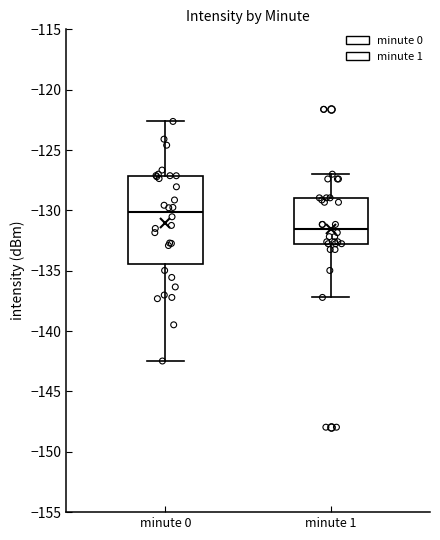

Which box has the highest median line?

minute 0